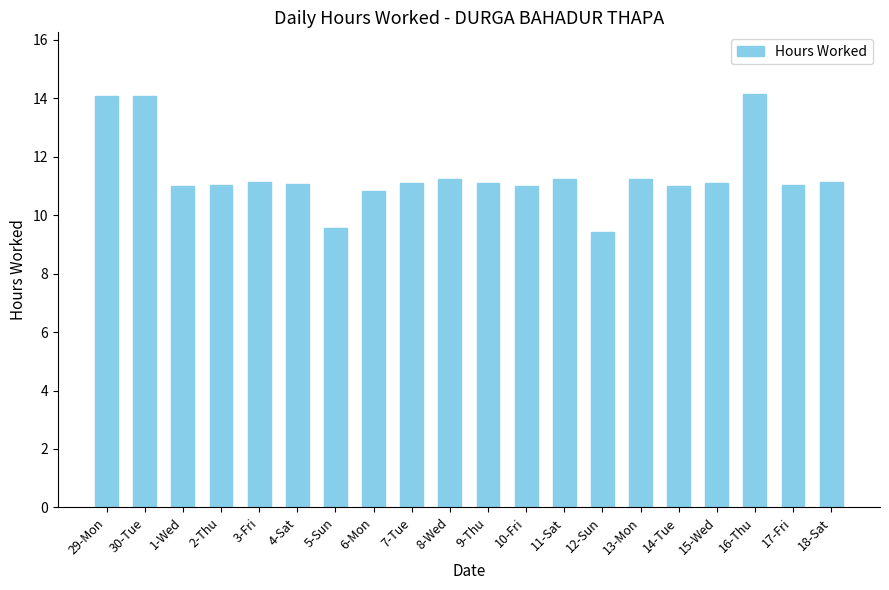

What is the smallest value displayed?

9.4